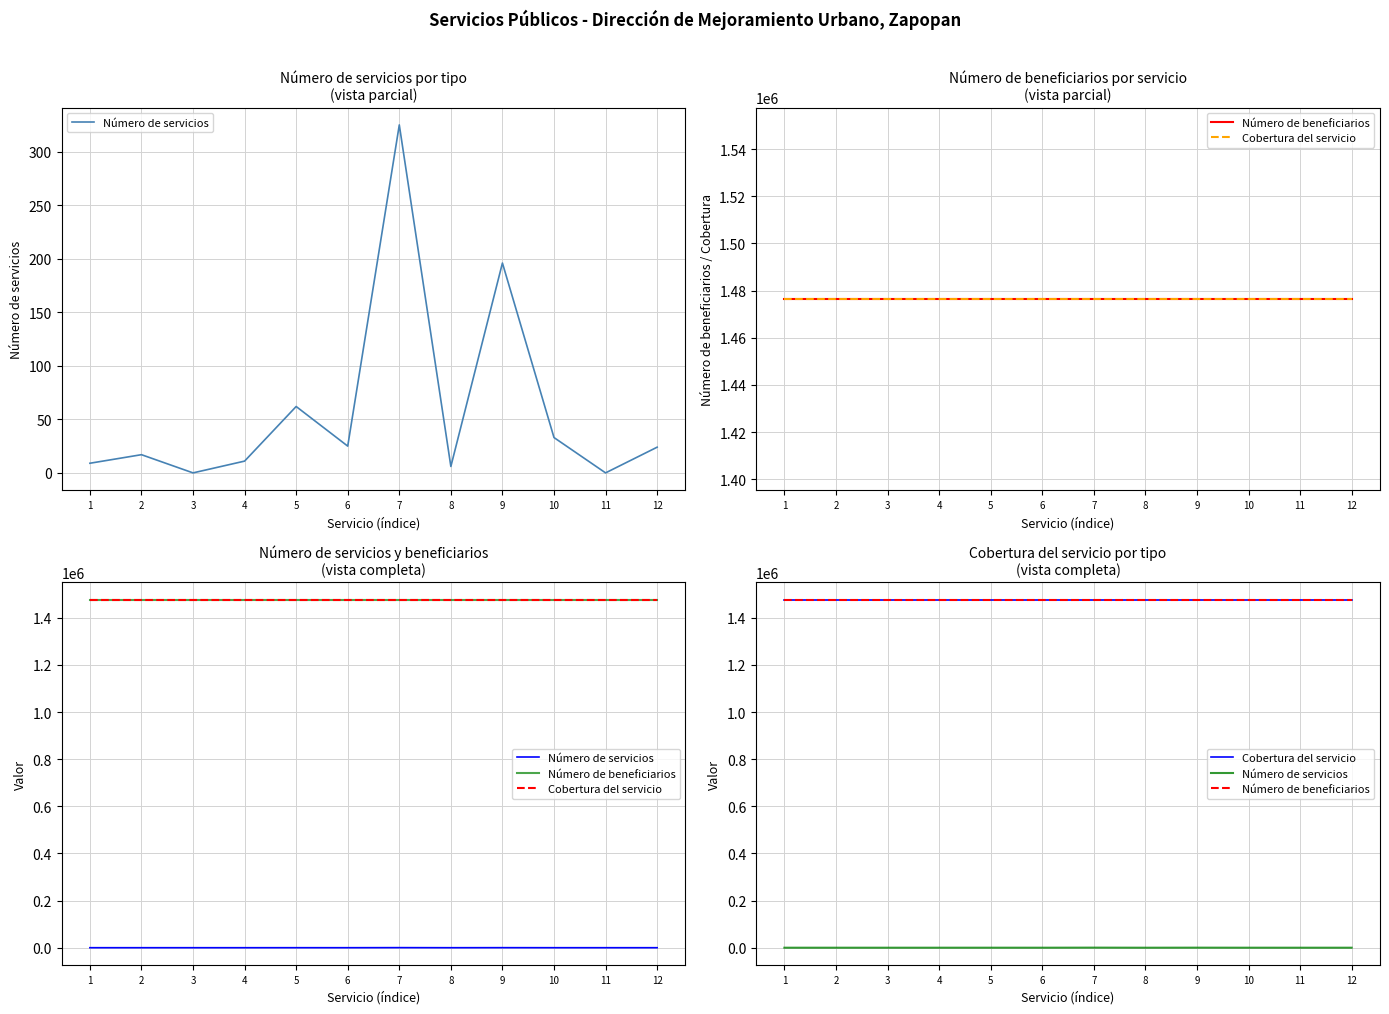

Rank the series by their maximum value, from lowest to highest.

Número de servicios, Número de beneficiarios, Cobertura del servicio